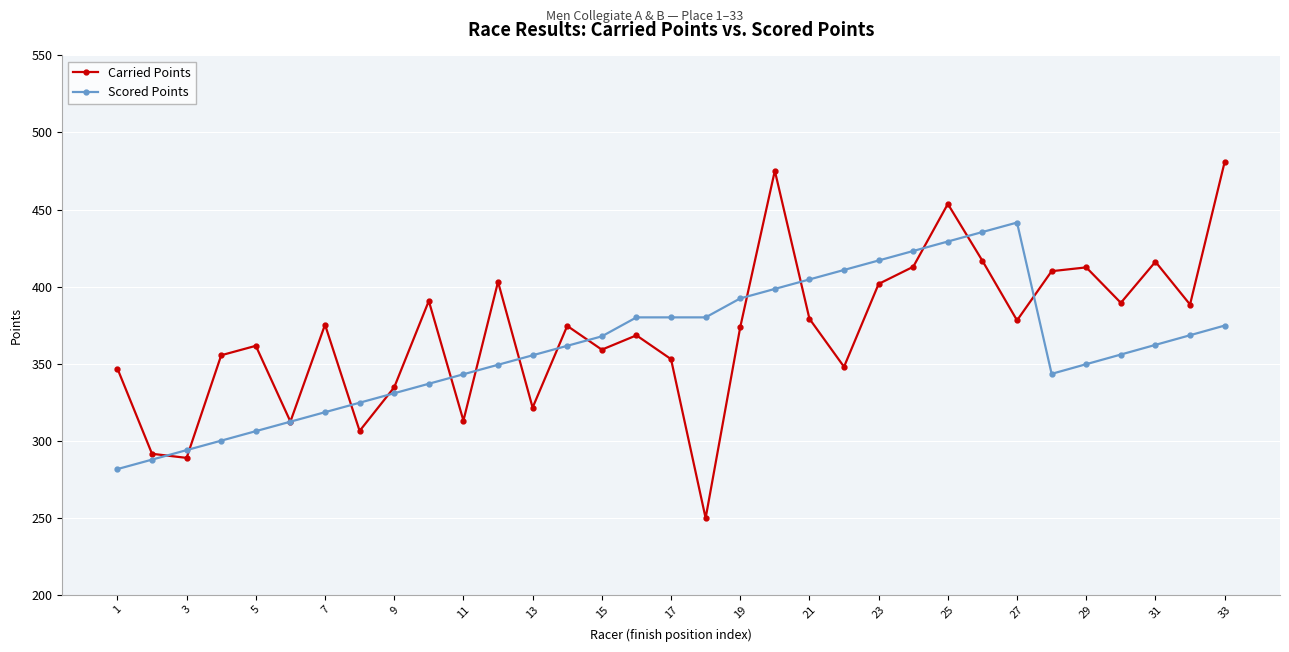

How many interior local peaks does the Carried Points series have?

10